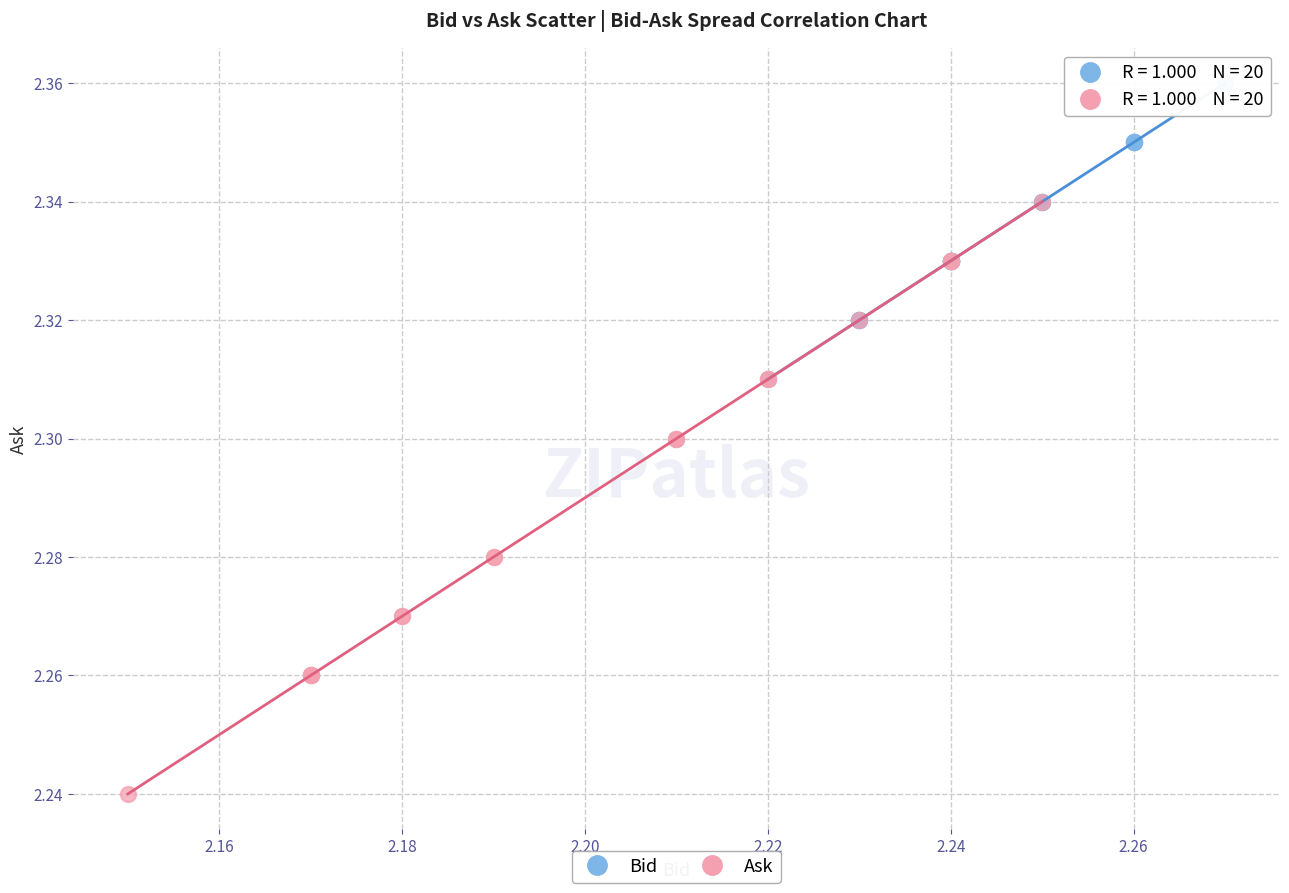

Which series reaches the maximum Y coordinate?

Bid